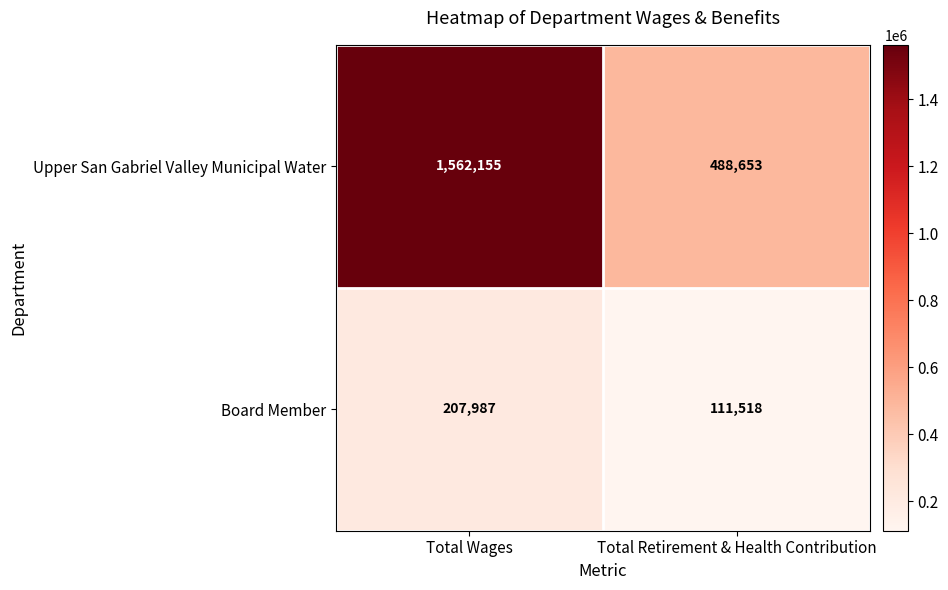

Reading right to left, what are all the values shown in this chart?

Upper San Gabriel Valley Municipal Water: Total Retirement & Health Contribution=488653	Total Wages=1562155
Board Member: Total Retirement & Health Contribution=111518	Total Wages=207987